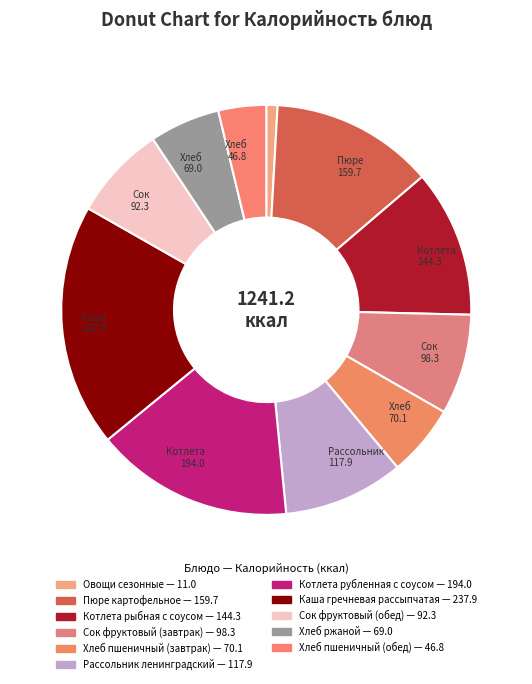

What percentage is the Хлеб пшеничный (завтрак) slice, to the nearest percent?

6%